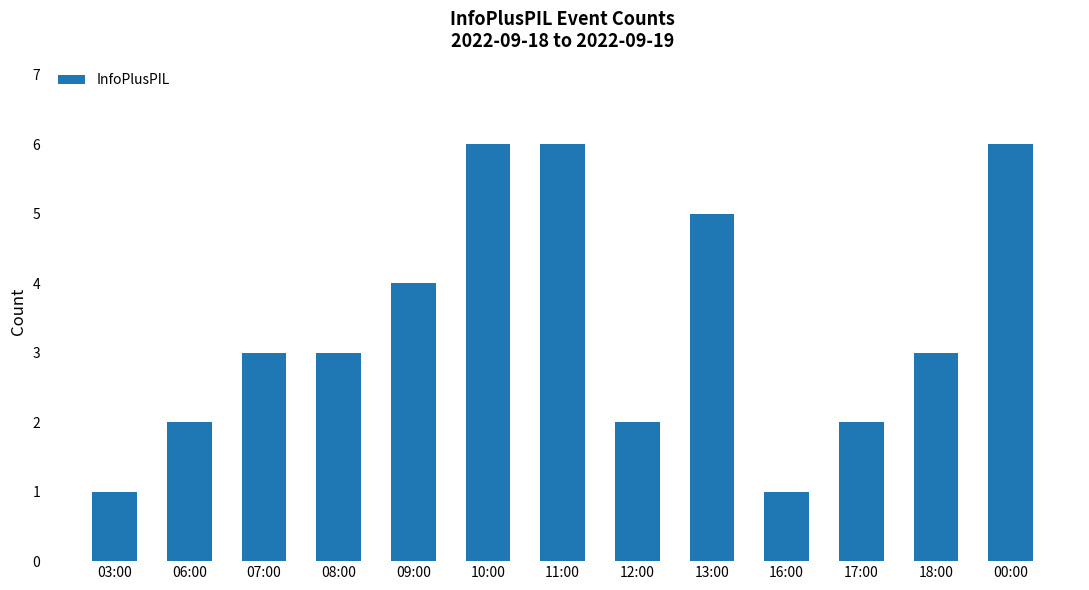

What is the label of the 11th bar from the right?

07:00